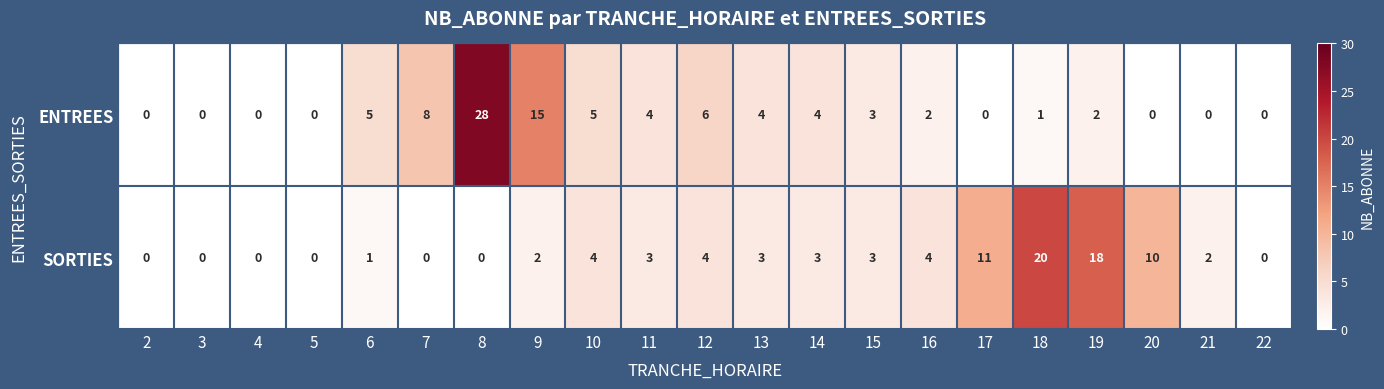

What is the sum of all SORTIES values?

88